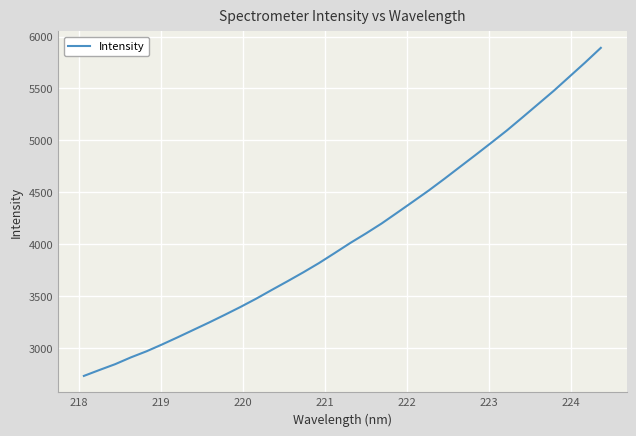

What is the minimum value shown in the chart?

2732.0